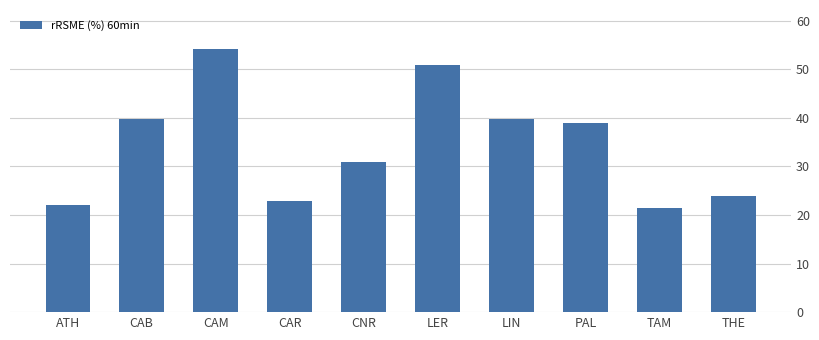

What is the approximate value at PAL?

38.9